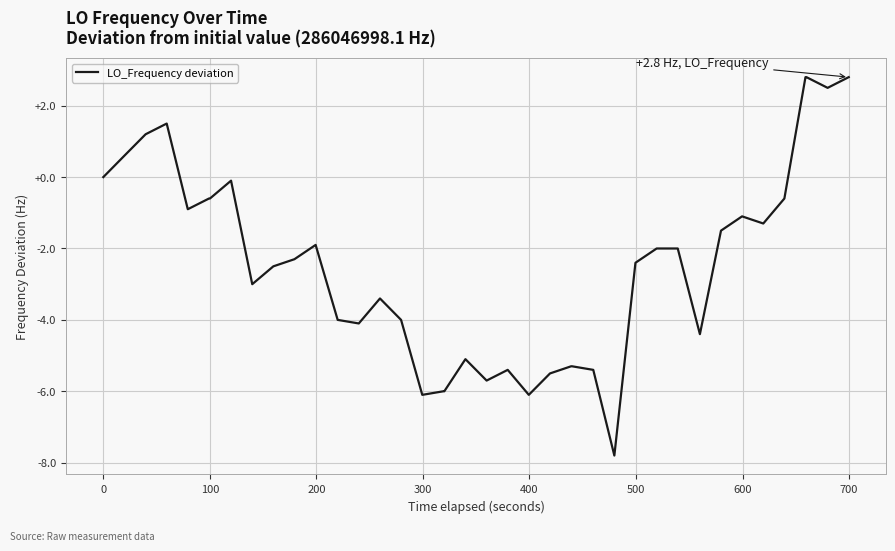

What is the smallest value displayed?

-7.8